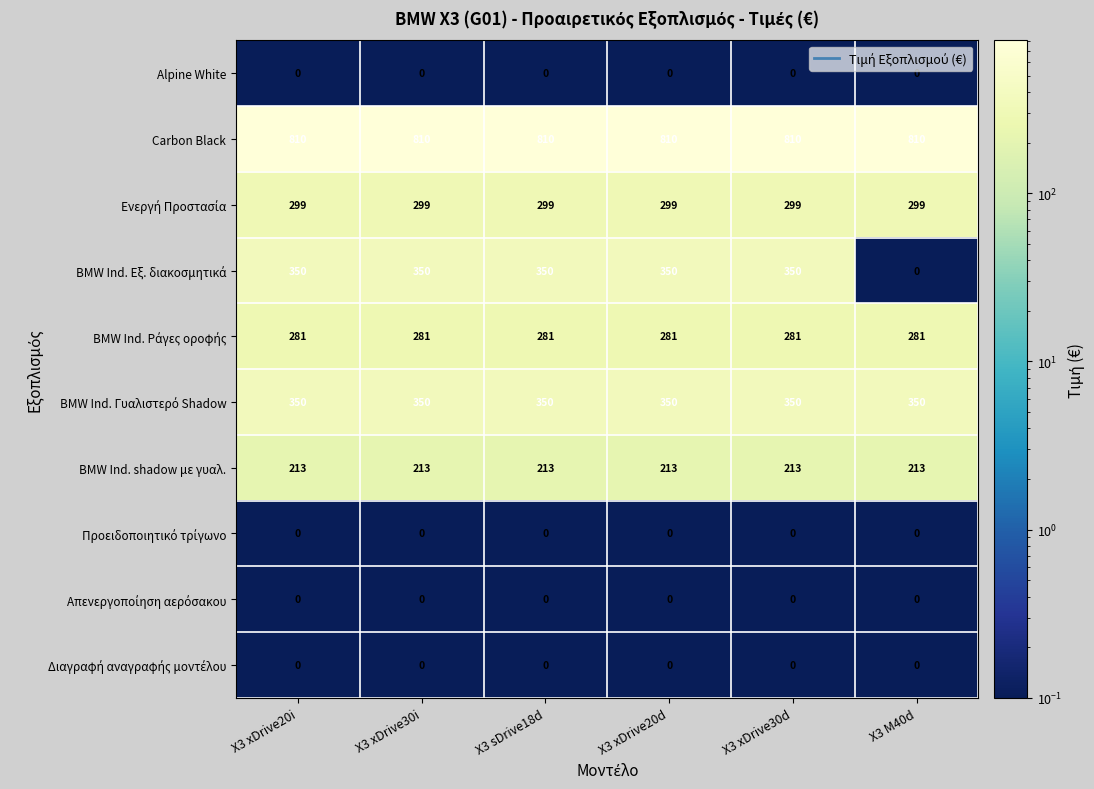

What is the maximum value shown in the chart?

810